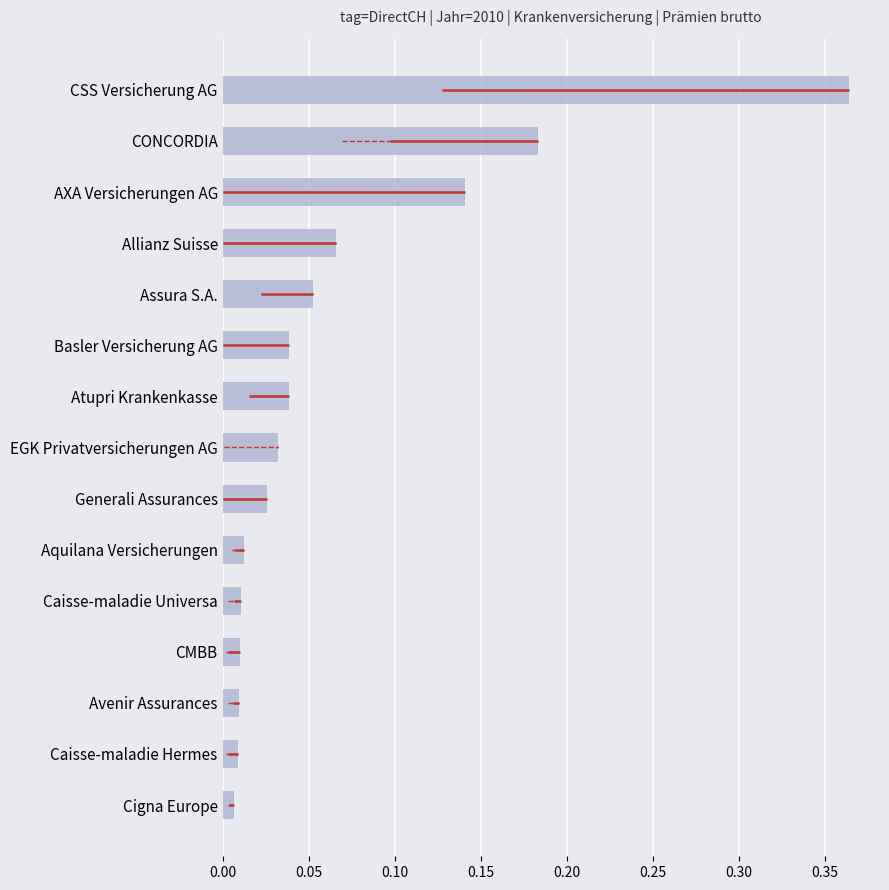

What is the sum of all values?

1.0